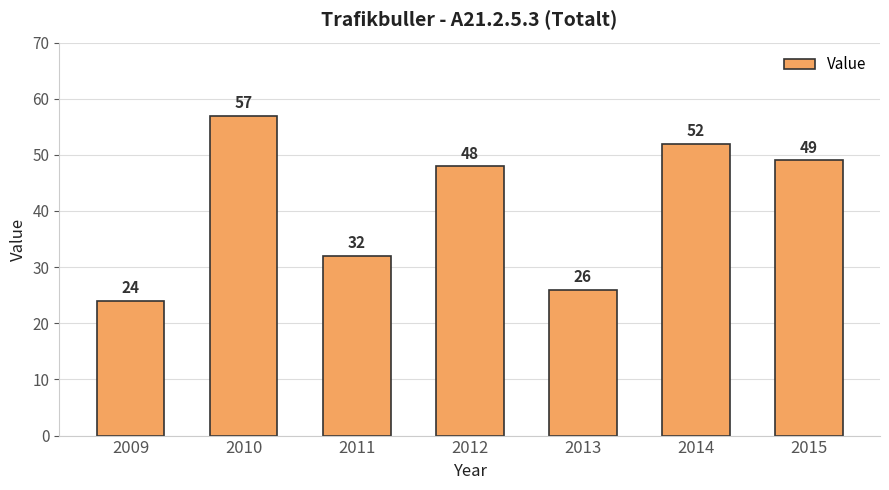

Between 2011 and 2010, which is larger?

2010